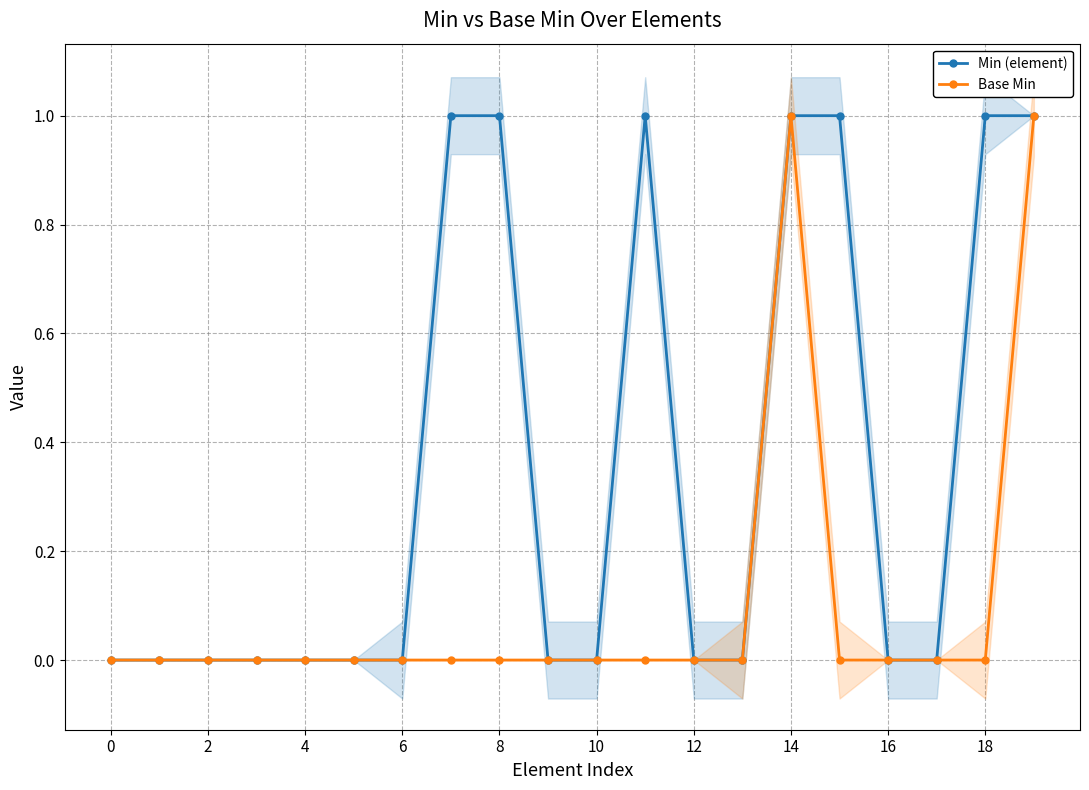

Reading left to right, extract all data points from this chart.

Min (element): 0	0	0	0	0	0	0	1	1	0	0	1	0	0	1	1	0	0	1	1
Base Min: 0	0	0	0	0	0	0	0	0	0	0	0	0	0	1	0	0	0	0	1